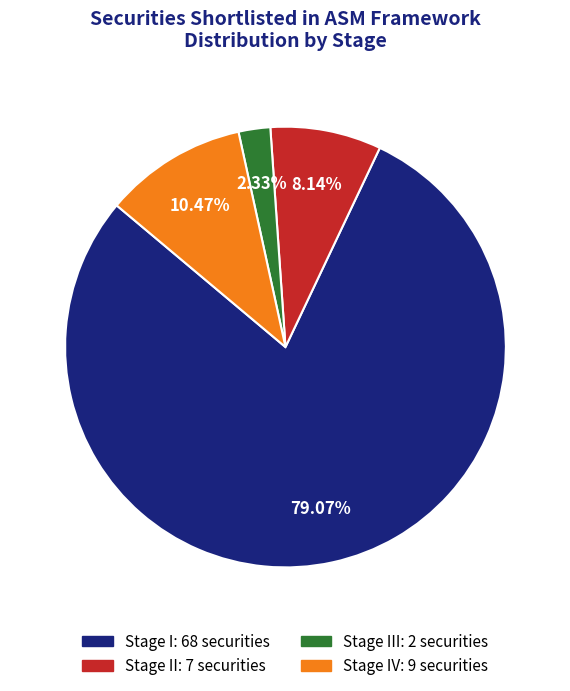

Does any single category account for the majority?

Yes